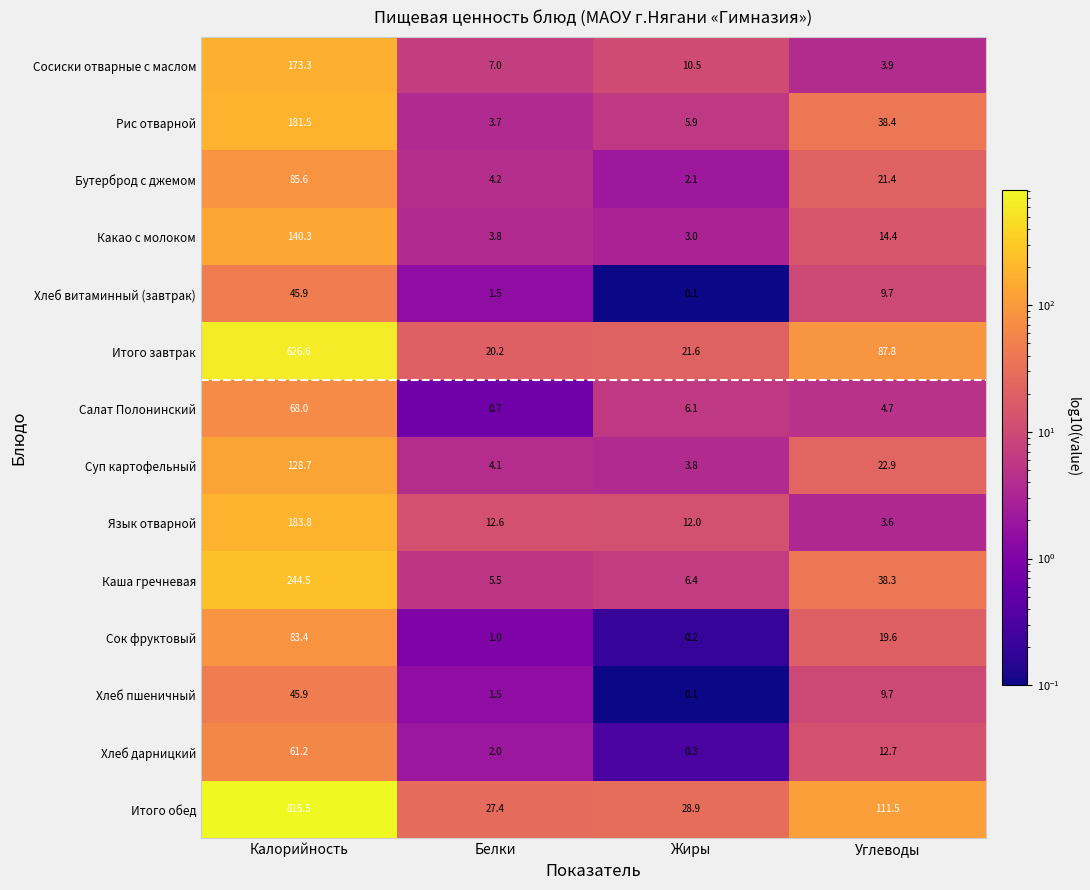

Which series has the largest total across all categories?

Итого обед